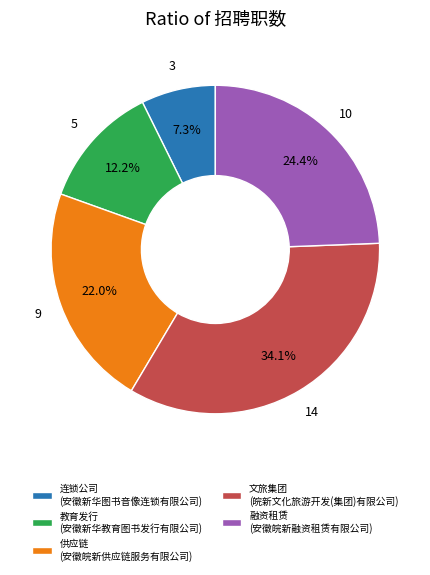

Which has a higher value, 供应链 (安徽皖新供应链服务有限公司) or 连锁公司 (安徽新华图书音像连锁有限公司)?

供应链 (安徽皖新供应链服务有限公司)